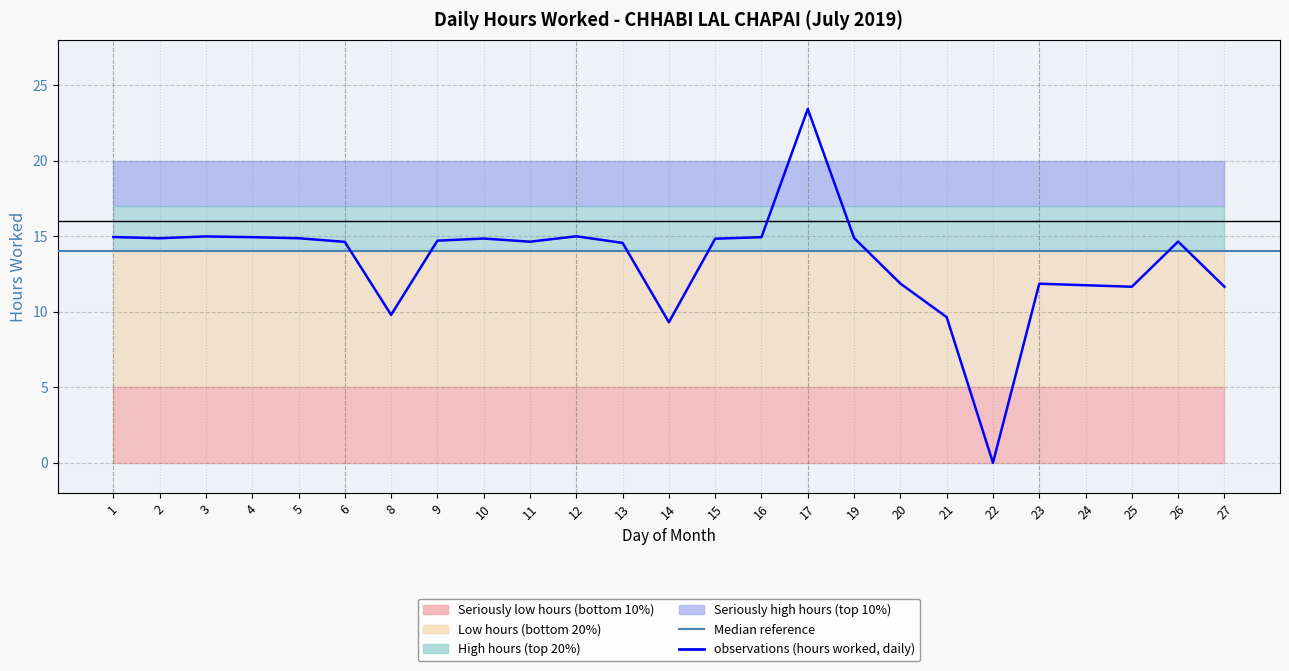

Rank the categories by value from lowest to highest.

22, 14, 21, 8, 25, 27, 24, 23, 20, 13, 6, 11, 26, 9, 15, 10, 2, 5, 19, 4, 16, 1, 3, 12, 17